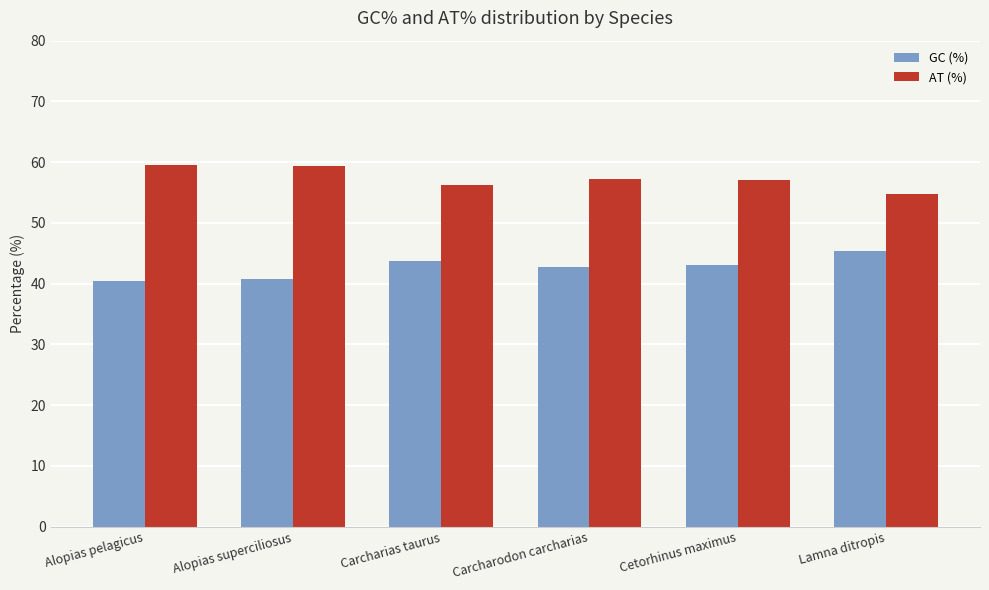

At how many categories does at least one series exceed 45?

6